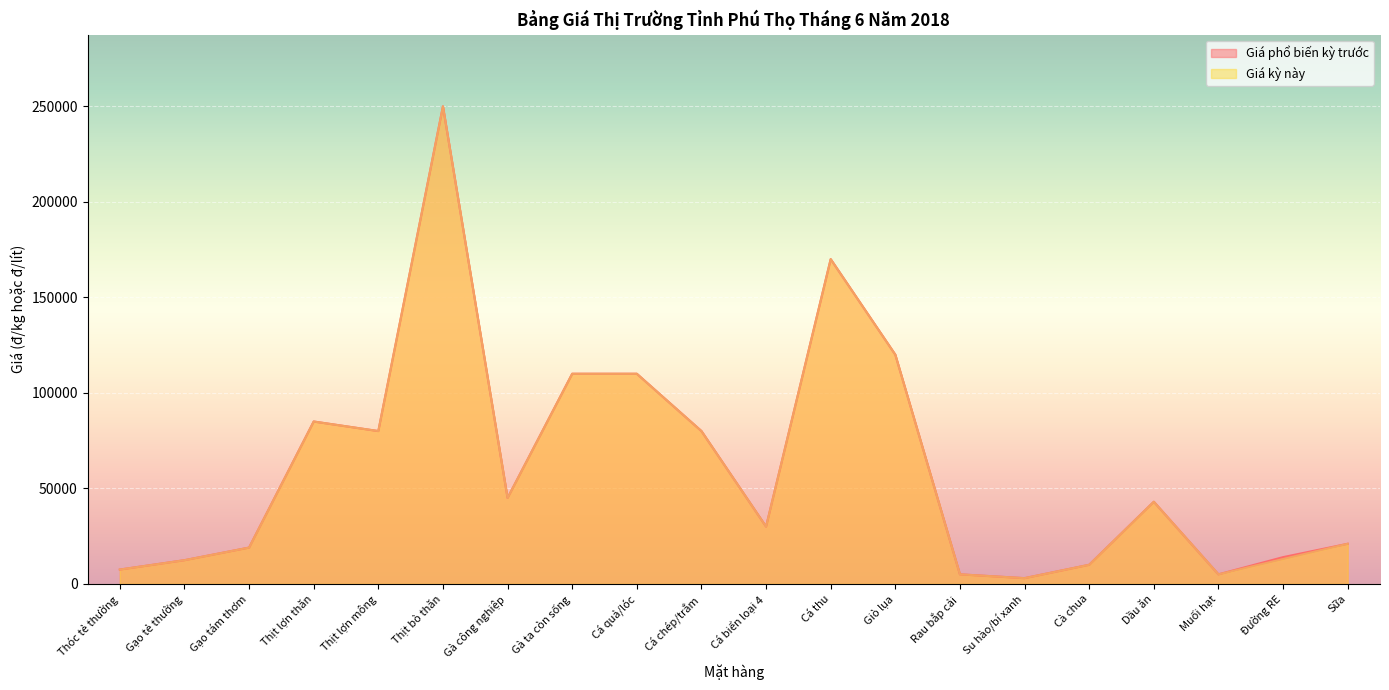

How many interior local peaks does the Giá kỳ này series have?

4